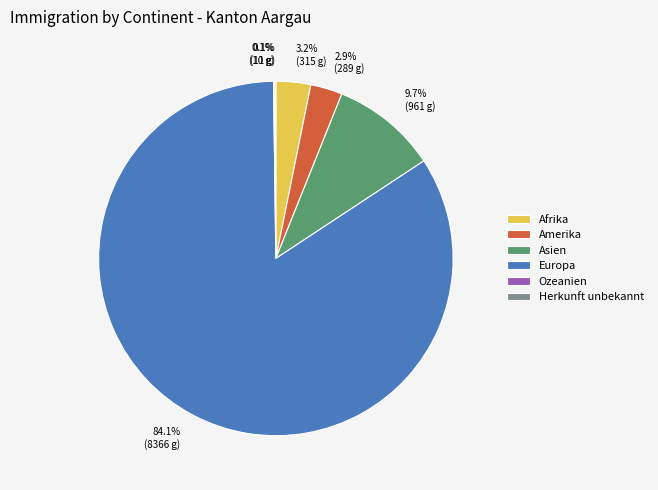

Is it true that Afrika is 13% of the pie?

False